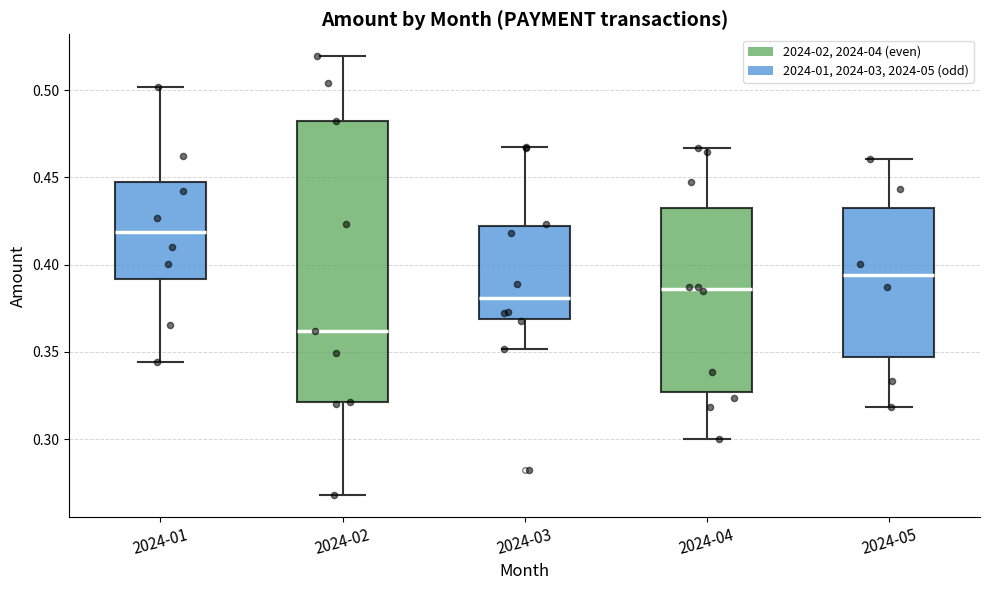

Which box has the lowest median line?

2024-02